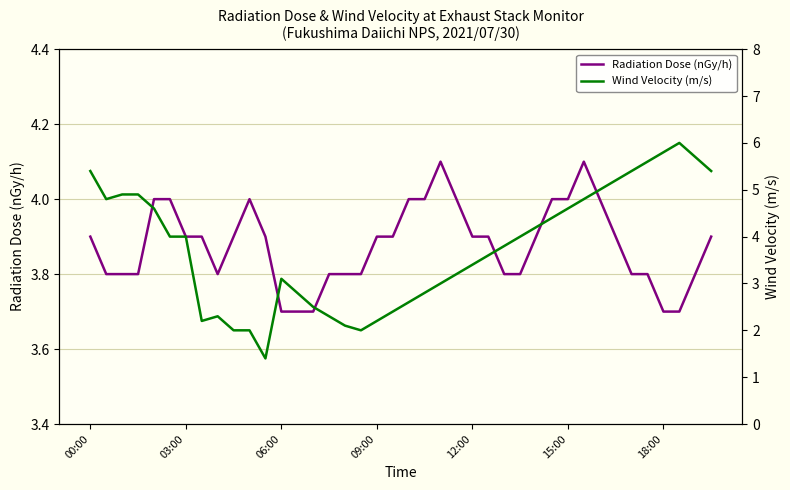

What is the minimum value for Radiation Dose (nGy/h)?

3.7